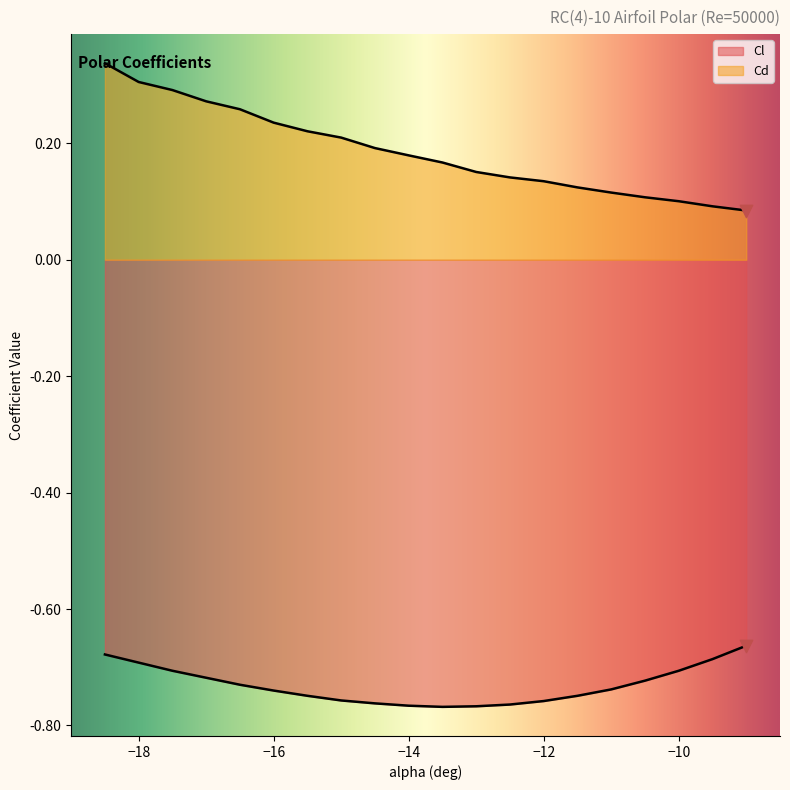

What are all the series names shown in the legend?

Cl, Cd